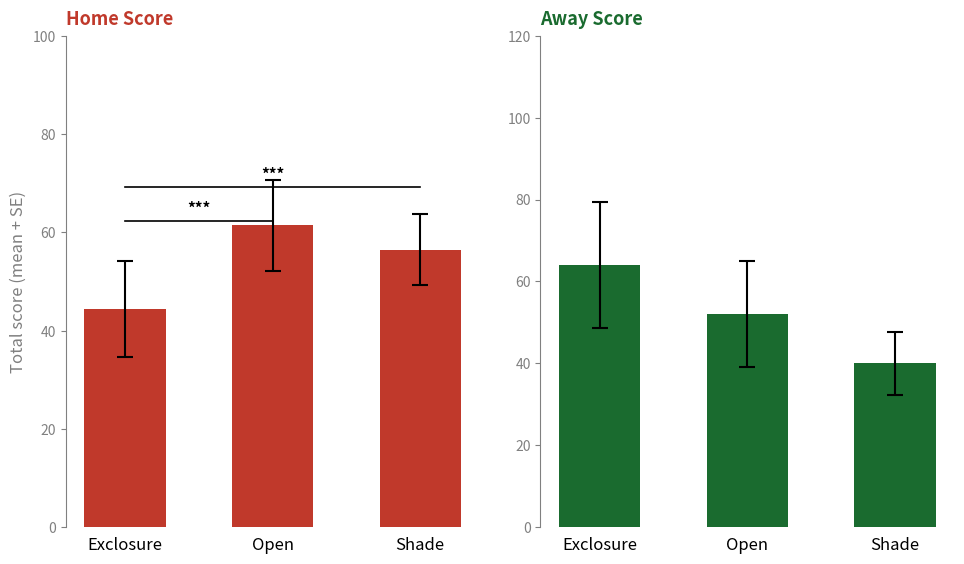

Where is Away Score nearest to the value 52?

Open